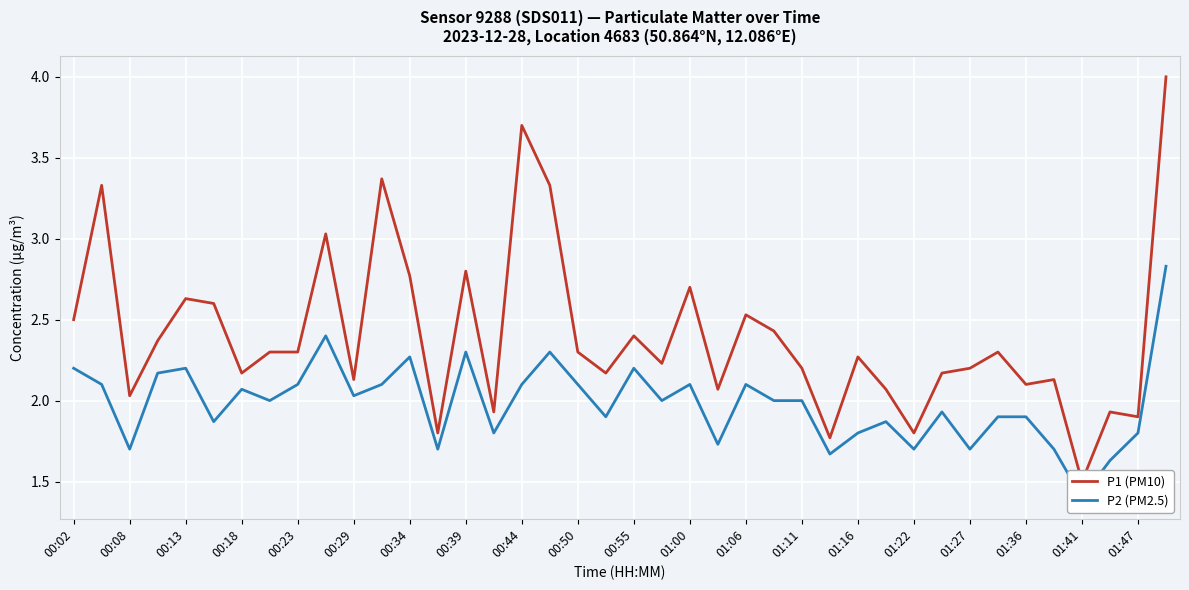

Between 00:23 and 01:22, which is larger?

00:23